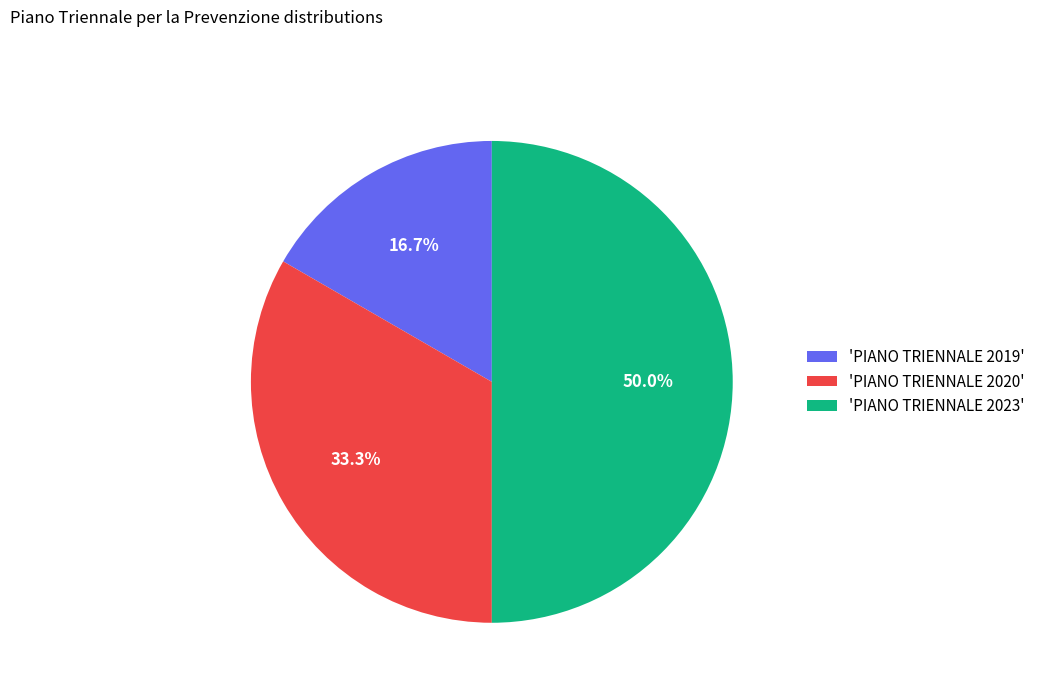

Combined, what portion of the pie is 'PIANO TRIENNALE 2023' and 'PIANO TRIENNALE 2019'?

66.7%